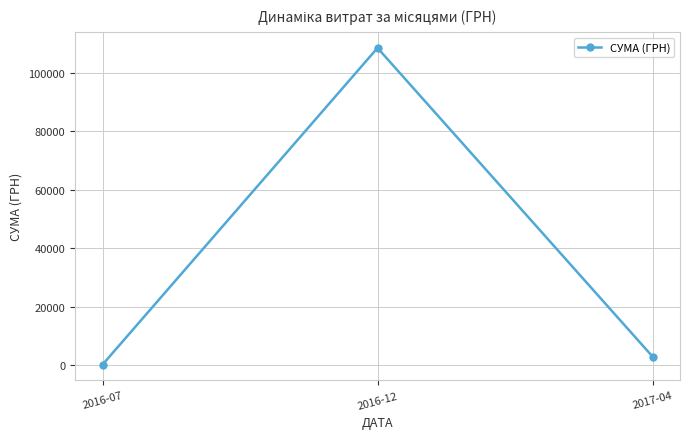

Read the value at 2017-04.

2970